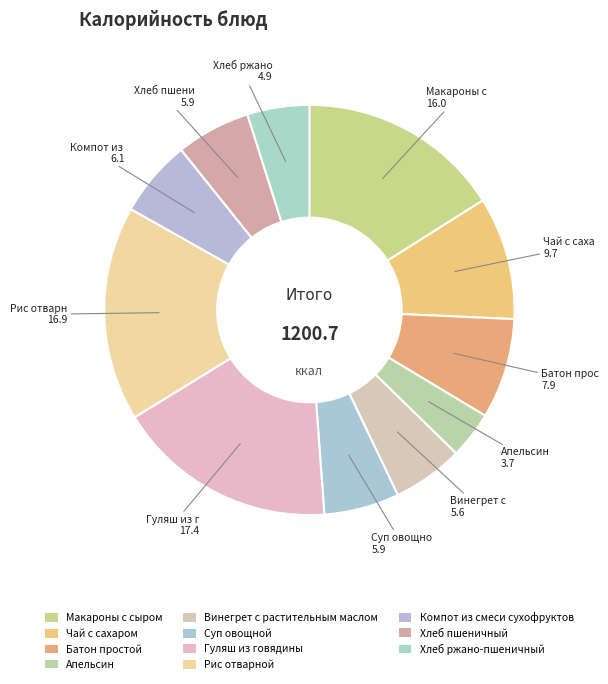

How many segments does this pie chart have?

11